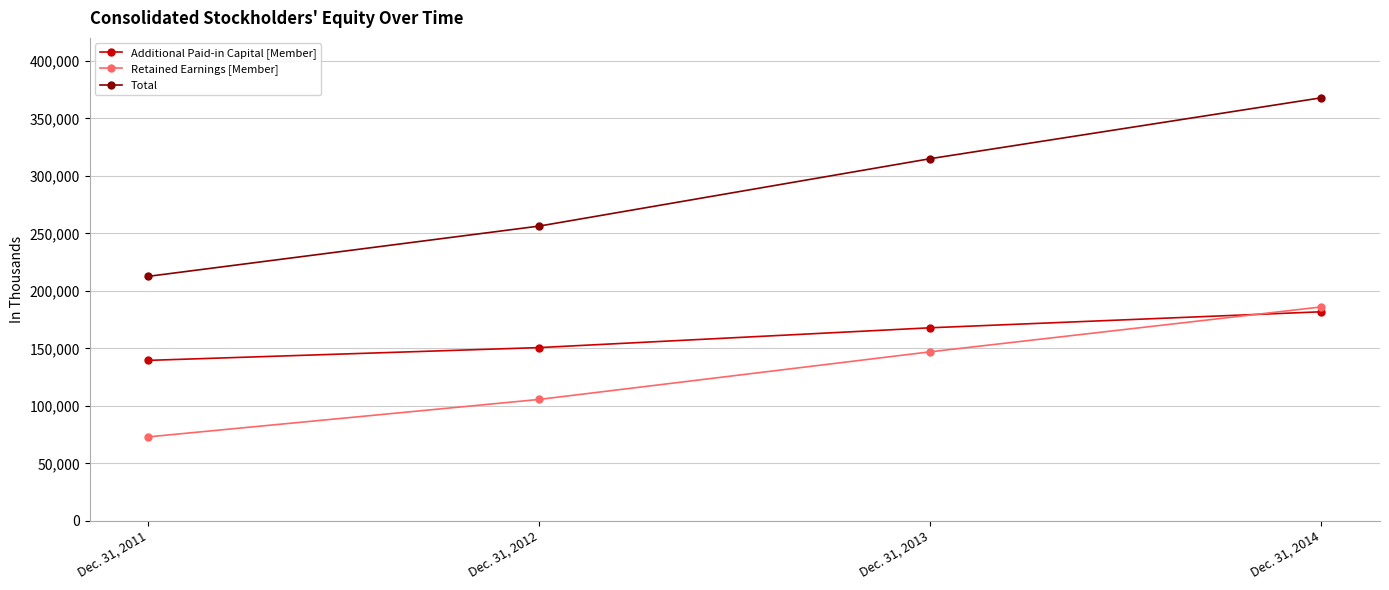

How many categories are shown in the chart?

4